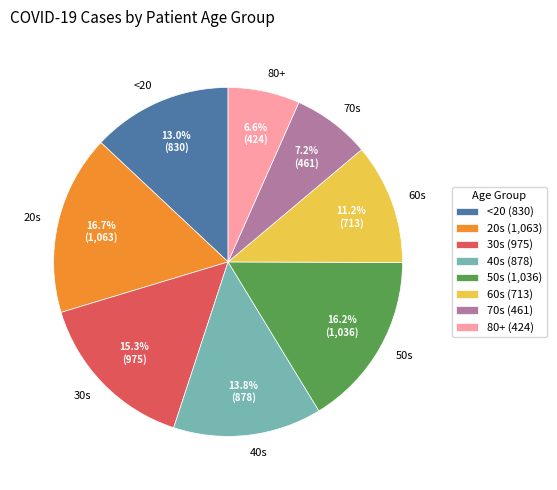

Does 20s represent more than half of the total?

No